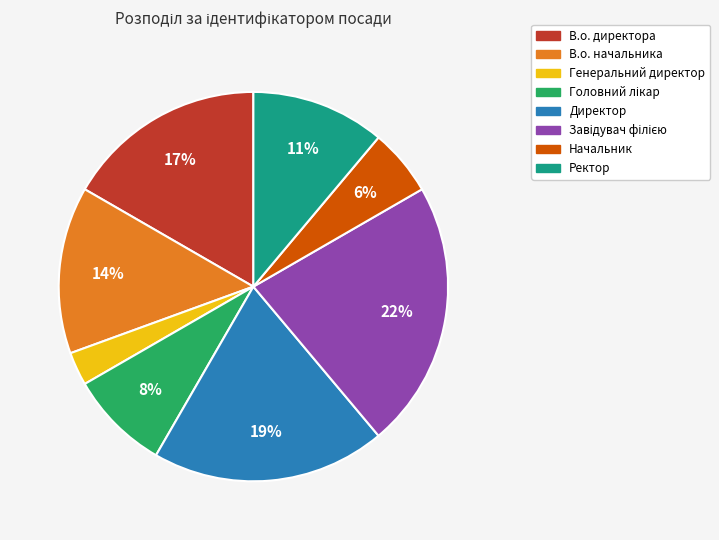

To the nearest percent, what portion does В.о. директора represent?

17%